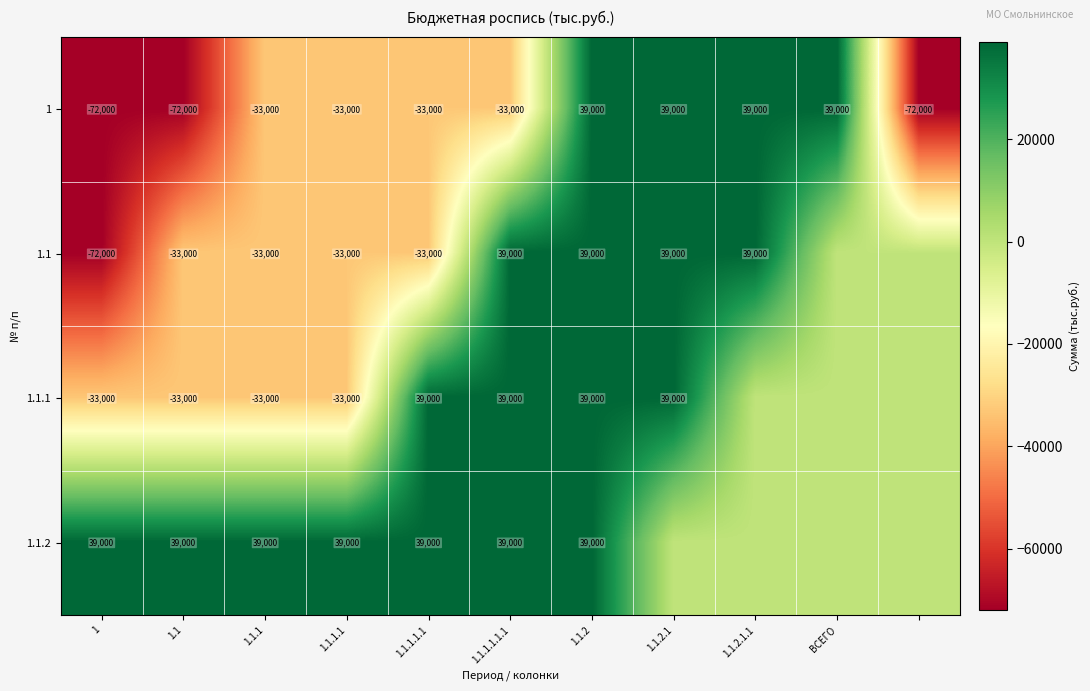

What is the highest value of the 1 series?

39000